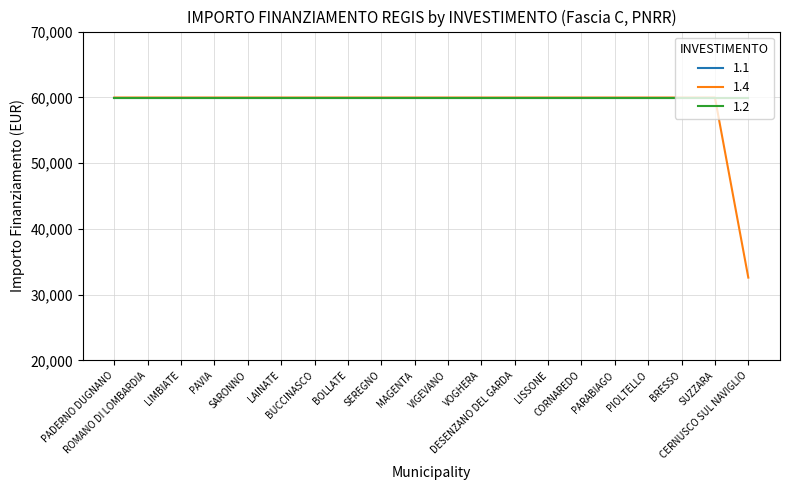

Reading left to right, what are all the values shown in this chart?

1.1: 59966	59966	59966	59966	59966	59966	59966	59966	59966	59966	59966	59966	59966	59966	59966	59966	59966	59966	59966	59966
1.4: 59966	59966	59966	59966	59966	59966	59966	59966	59966	59966	59966	59966	59966	59966	59966	59966	59966	59966	59966	32589
1.2: 59966	59966	59966	59966	59966	59966	59966	59966	59966	59966	59966	59966	59966	59966	59966	59966	59966	59966	59966	59966